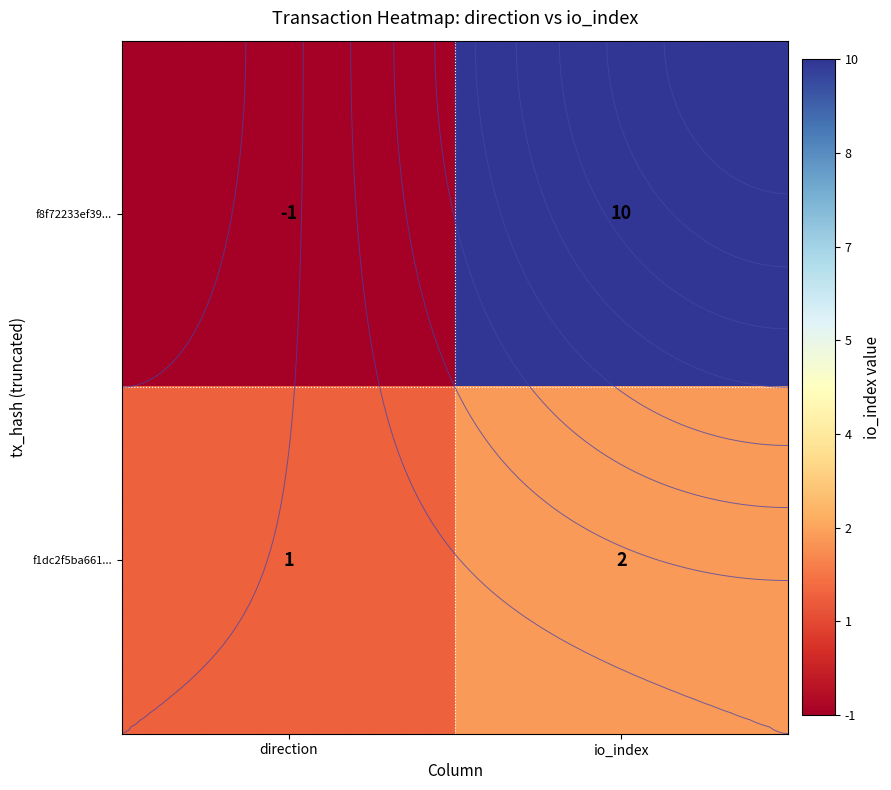

What is the greatest value displayed?

10